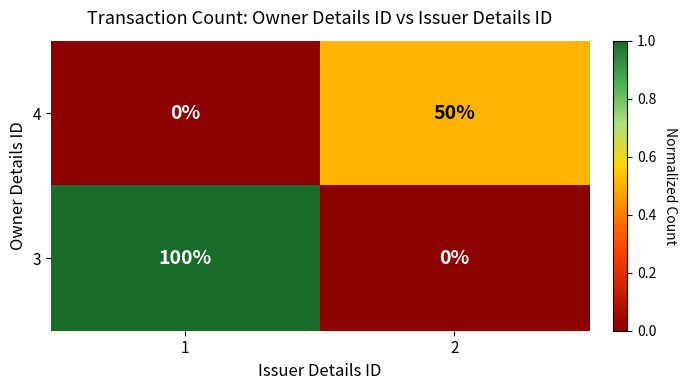

Which series has the largest total across all categories?

3